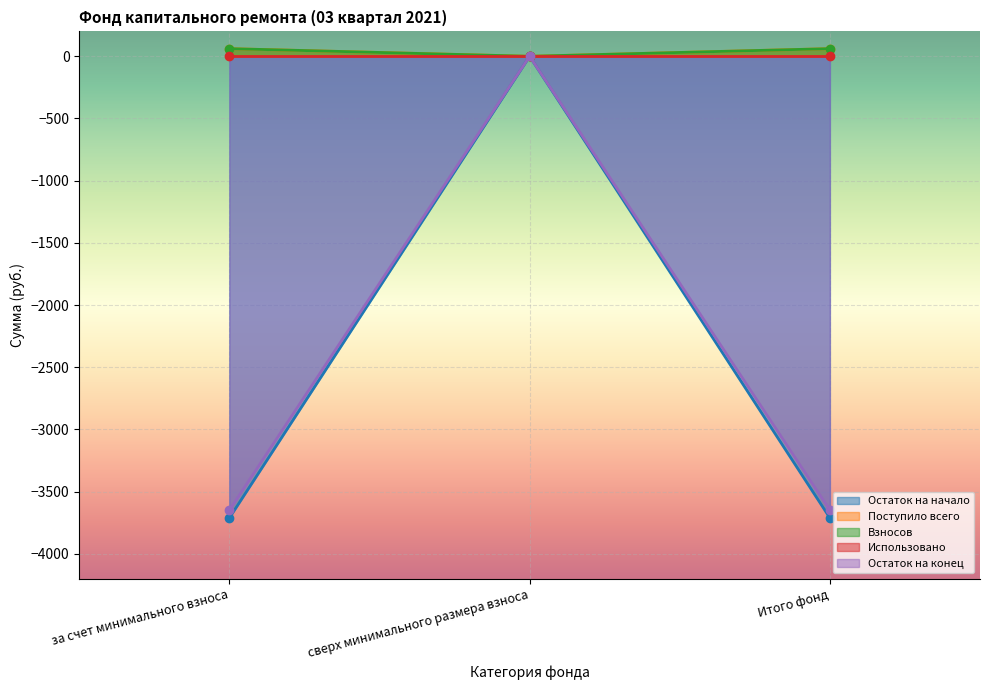

What is the sum of all Остаток на начало values?

-7421.9